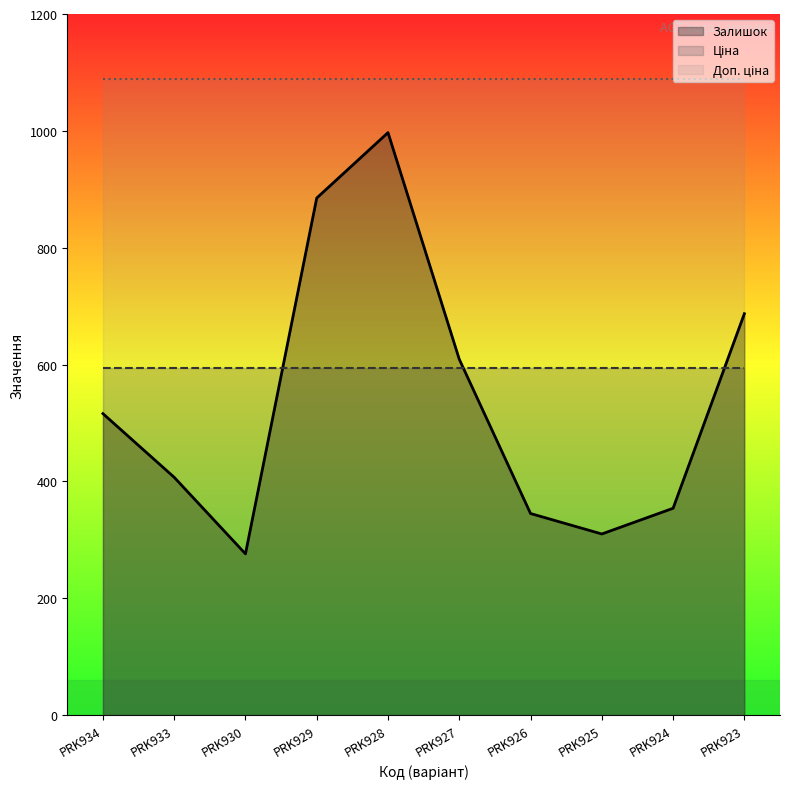

Which label corresponds to the largest value in the chart?

PRK934